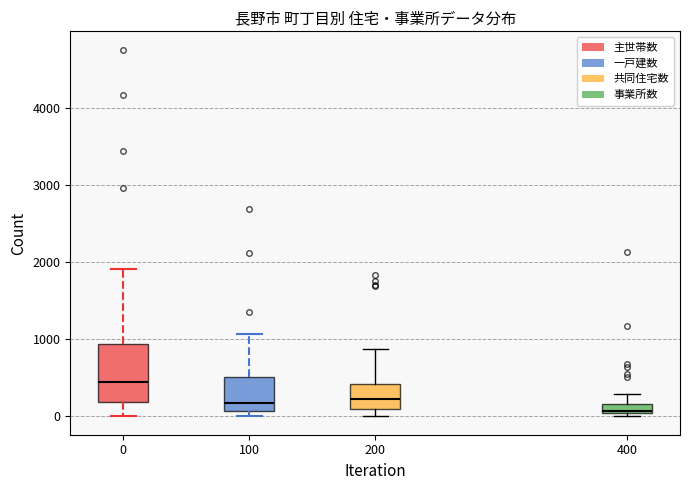

Where does the median line of the box at x = 100 sit on the y-axis? The values are not printed on the chart, so give them approximately, as read against the axis.

200